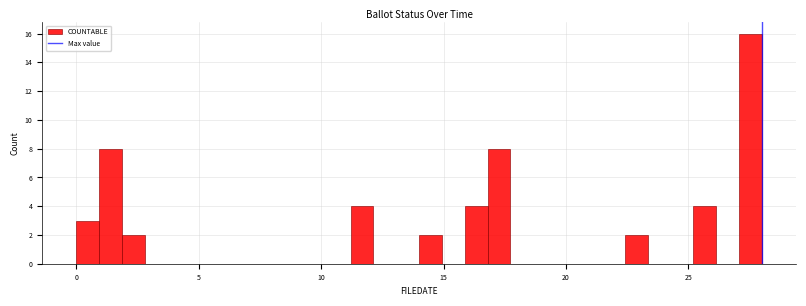

Around what value on the x-axis is the tallest bar? Give the approximate position of its centre, as read against the axis.

27.5